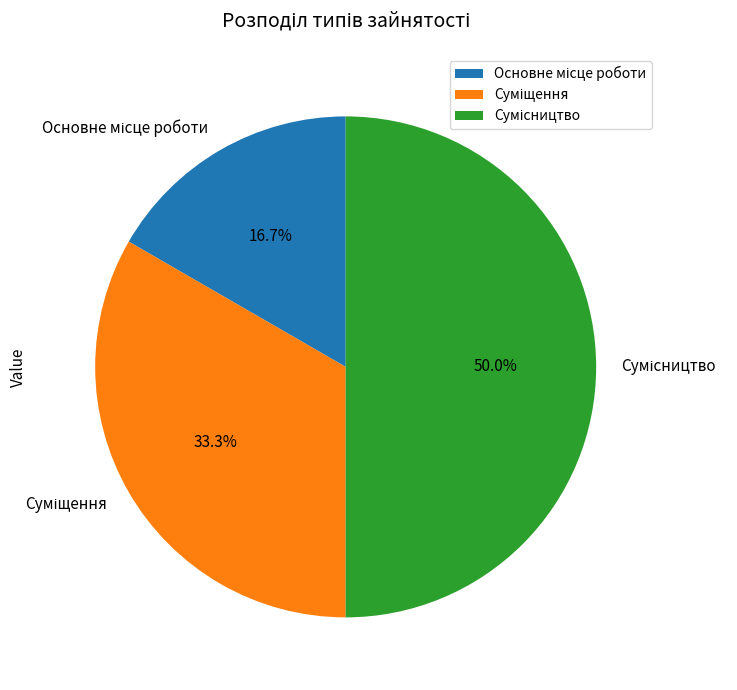

Count the number of slices in the pie.

3